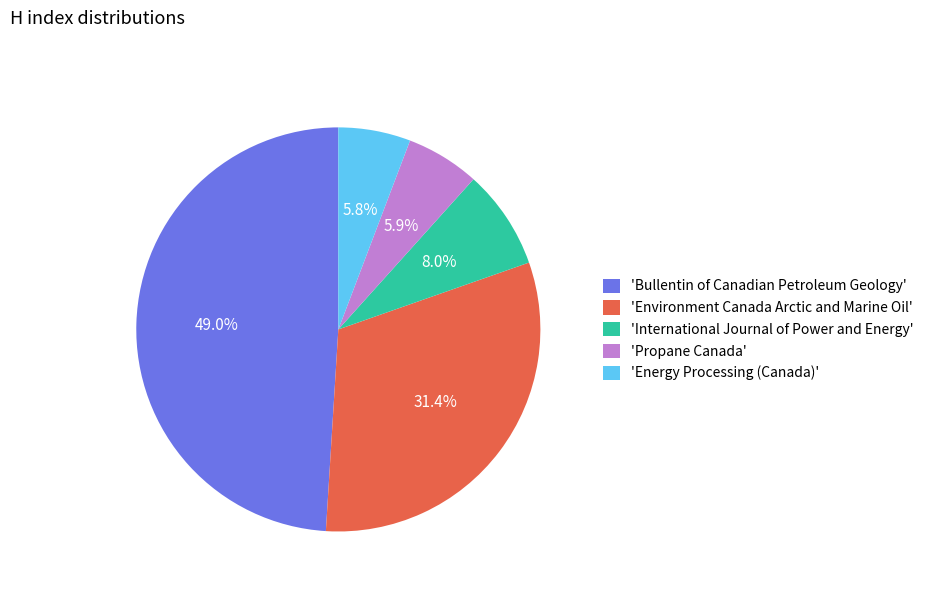

Does any single category account for the majority?

No